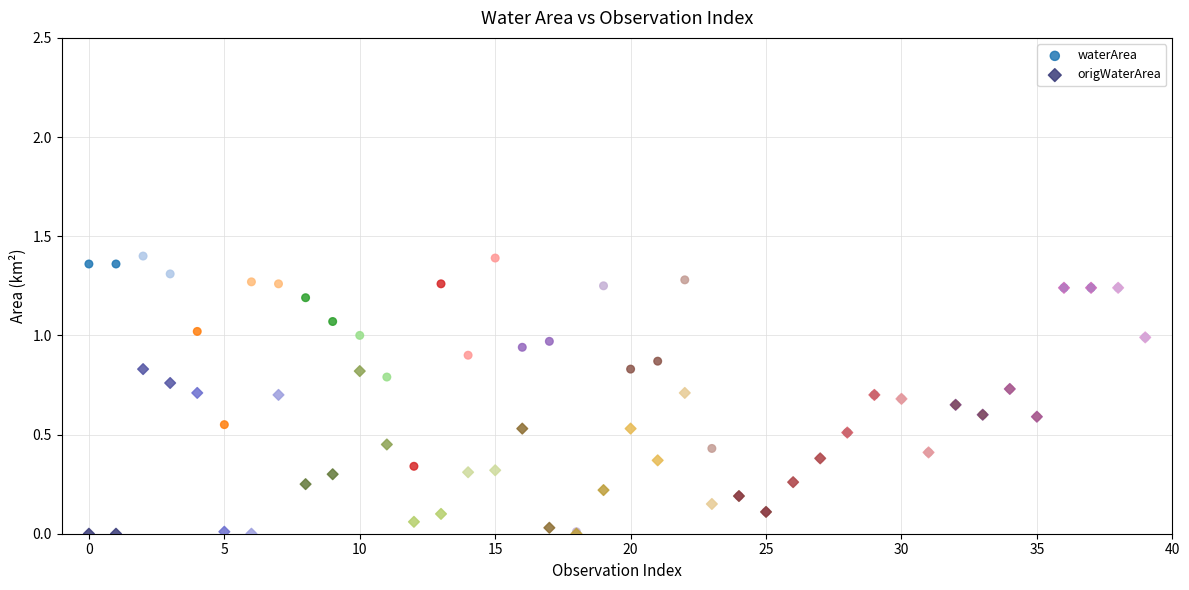

Which series contains the highest Y value?

waterArea